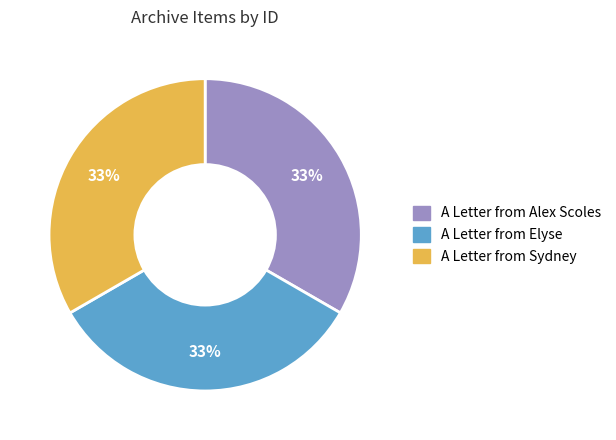

Is the sum of A Letter from Sydney and A Letter from Alex Scoles greater than half?

Yes